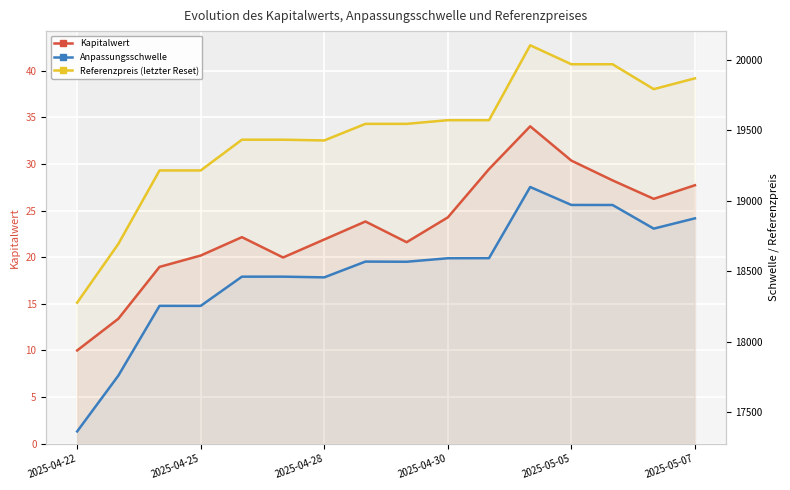

What is the difference between the second highest and second lowest values in the Kapitalwert series?

17.0